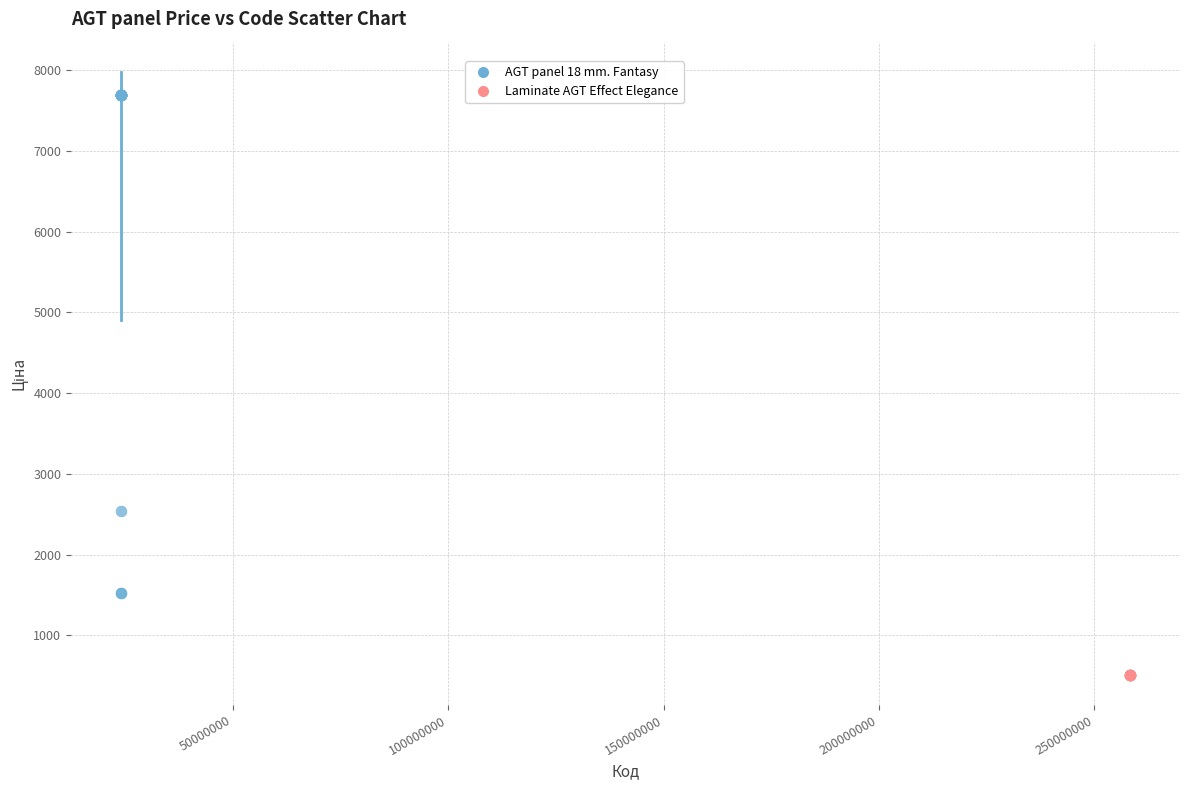

Which series reaches the minimum Y coordinate?

Laminate AGT Effect Elegance